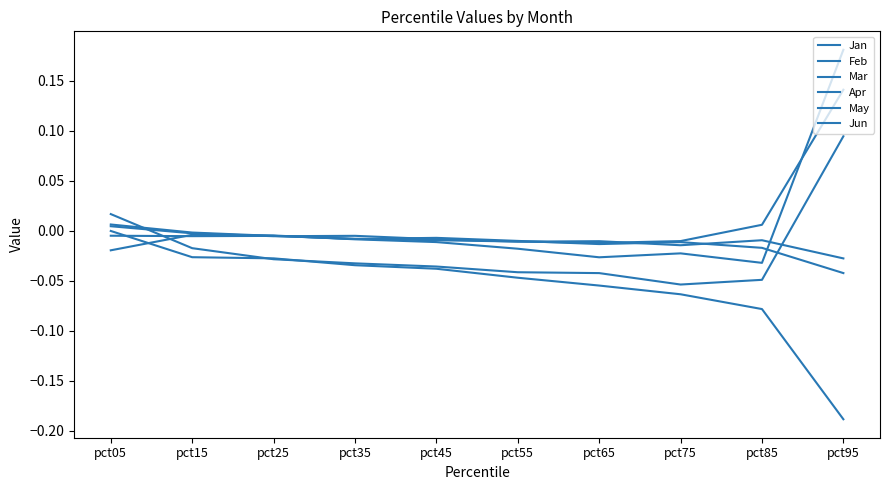

At which label does Jun first exceed 0?

pct05